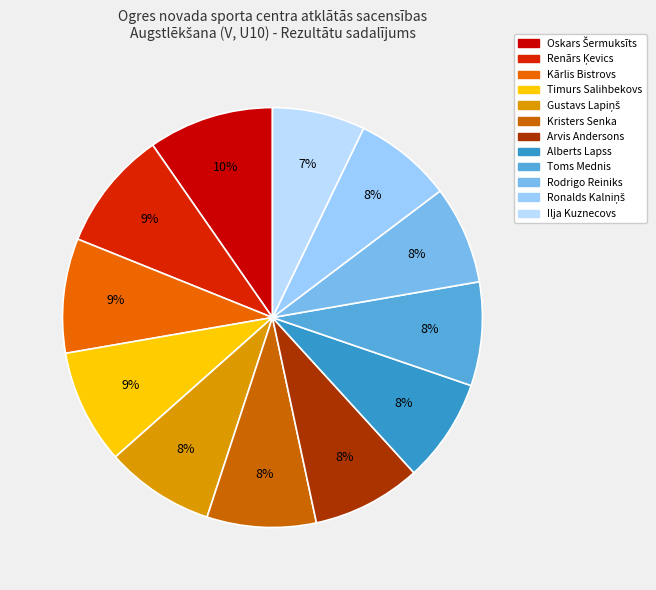

How many slices are in this pie chart?

12